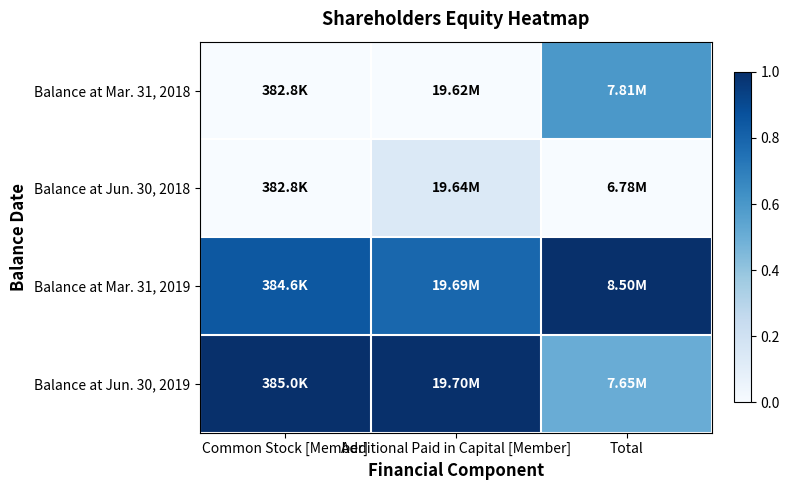

Reading left to right, what are all the values shown in this chart?

Balance at Mar. 31, 2018: Common Stock [Member]=0.0	Additional Paid in Capital [Member]=0.0	Total=0.6
Balance at Jun. 30, 2018: Common Stock [Member]=0.0	Additional Paid in Capital [Member]=0.1	Total=0.0
Balance at Mar. 31, 2019: Common Stock [Member]=0.8	Additional Paid in Capital [Member]=0.8	Total=1.0
Balance at Jun. 30, 2019: Common Stock [Member]=1.0	Additional Paid in Capital [Member]=1.0	Total=0.5